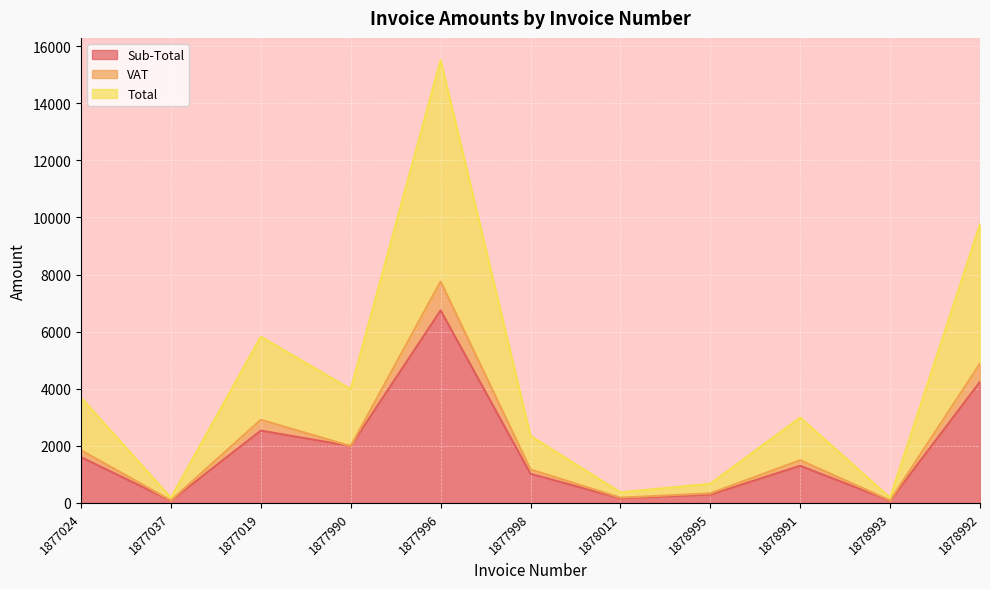

The Total series shows 336.8 at 1878995. True or false?

True